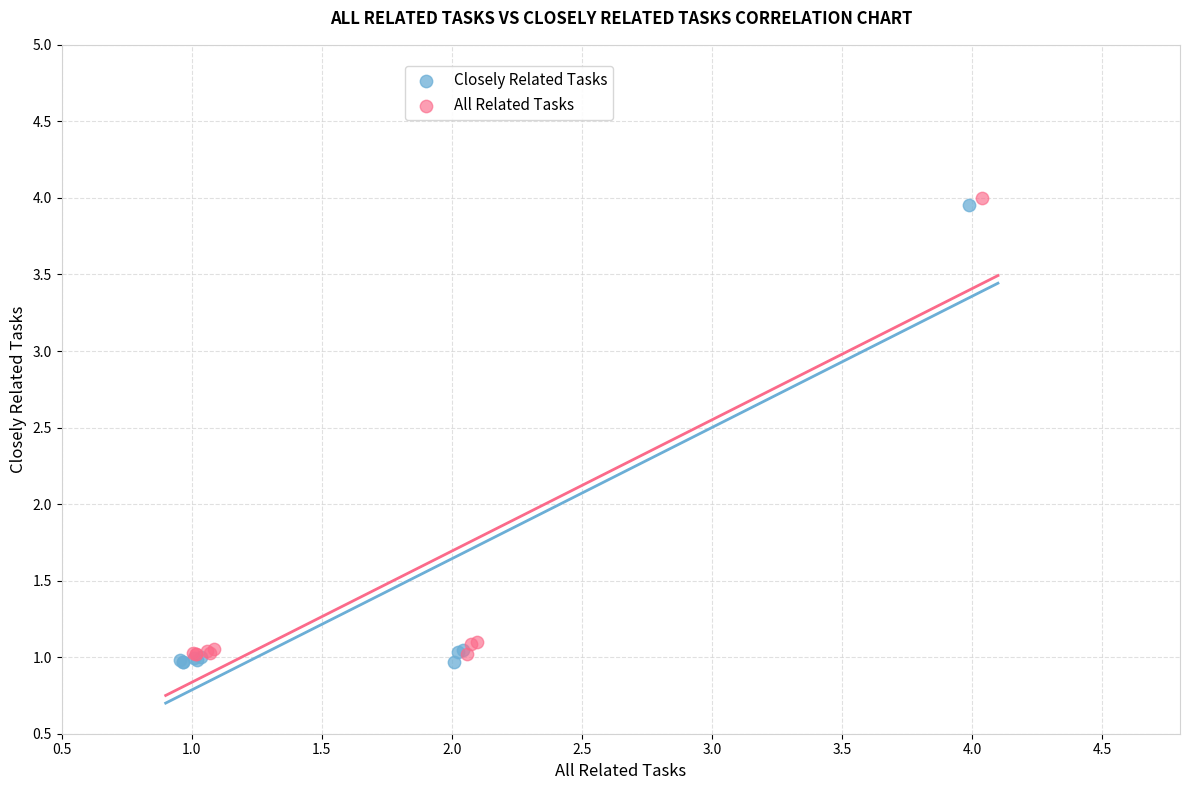

What are all the series names shown in the legend?

Closely Related Tasks, All Related Tasks